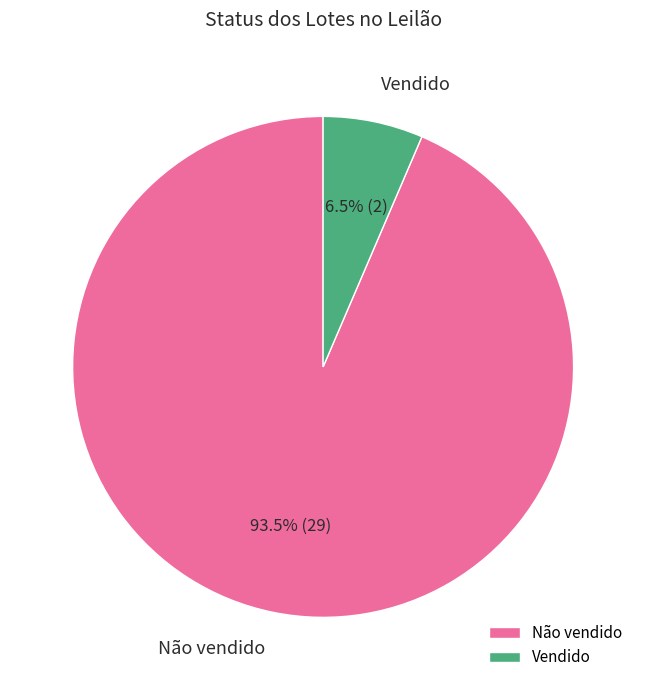

Between Vendido and Não vendido, which is larger?

Não vendido